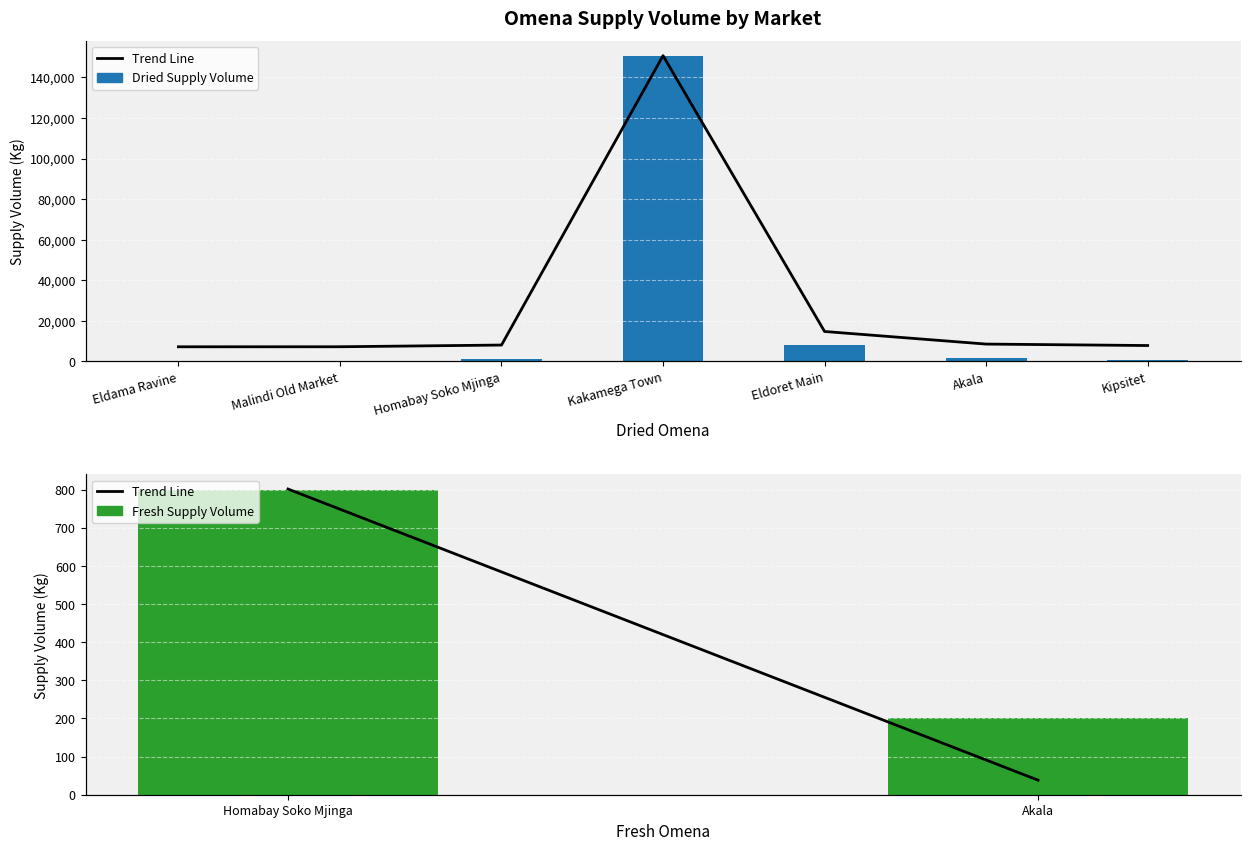

What is the difference between the values at Malindi Old Market and Kakamega Town?

150280